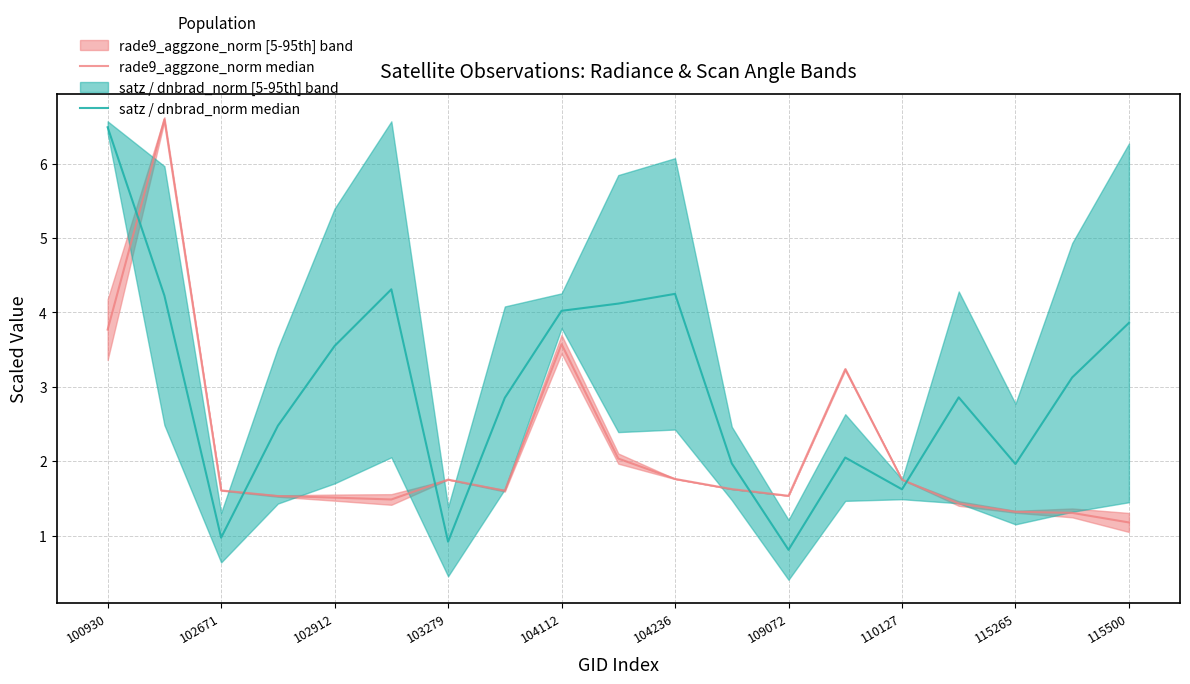

How many intersections are there between rade9_aggzone_norm median and satz / dnbrad_norm median?

6